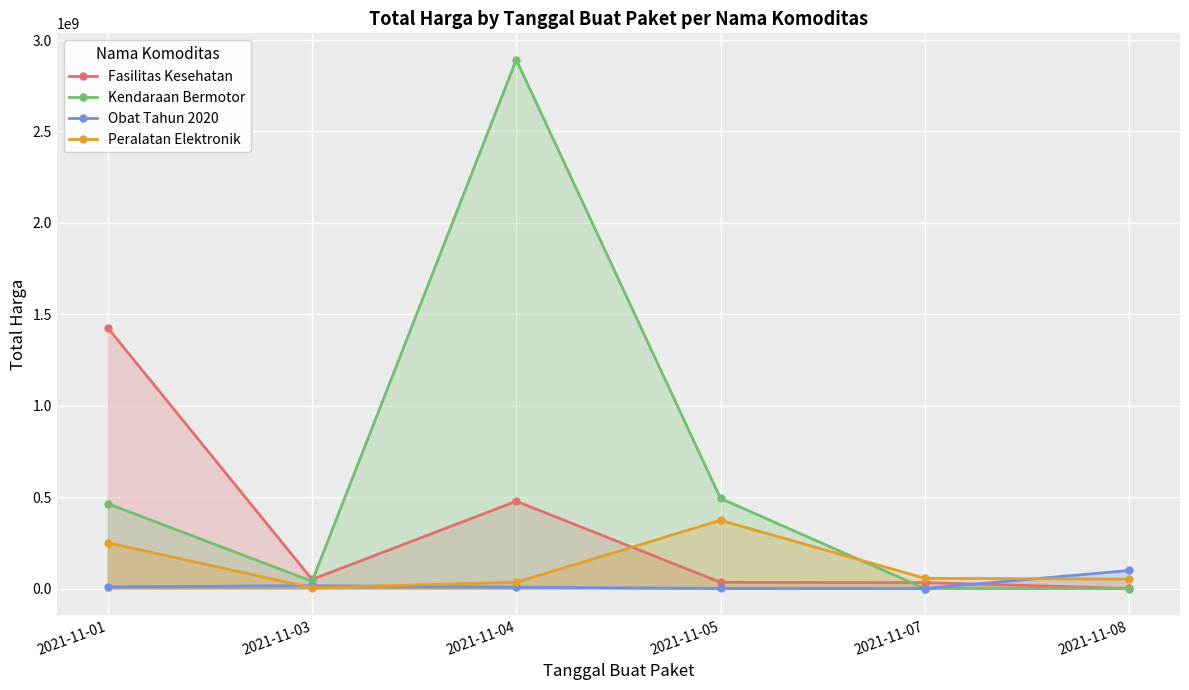

Between which two adjacent categories do Obat Tahun 2020 and Kendaraan Bermotor first intersect?

2021-11-05 and 2021-11-07